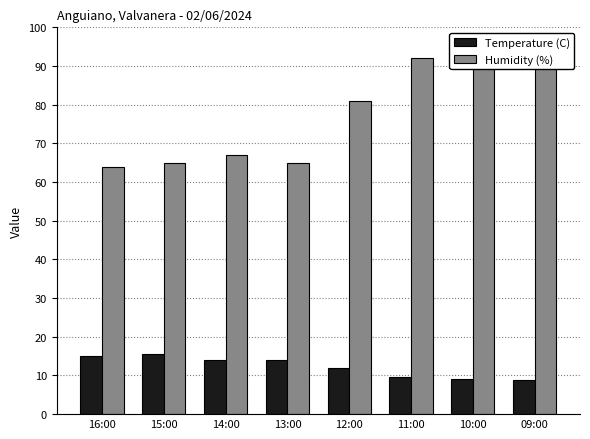

How many data points in Humidity (%) are above 81?

3